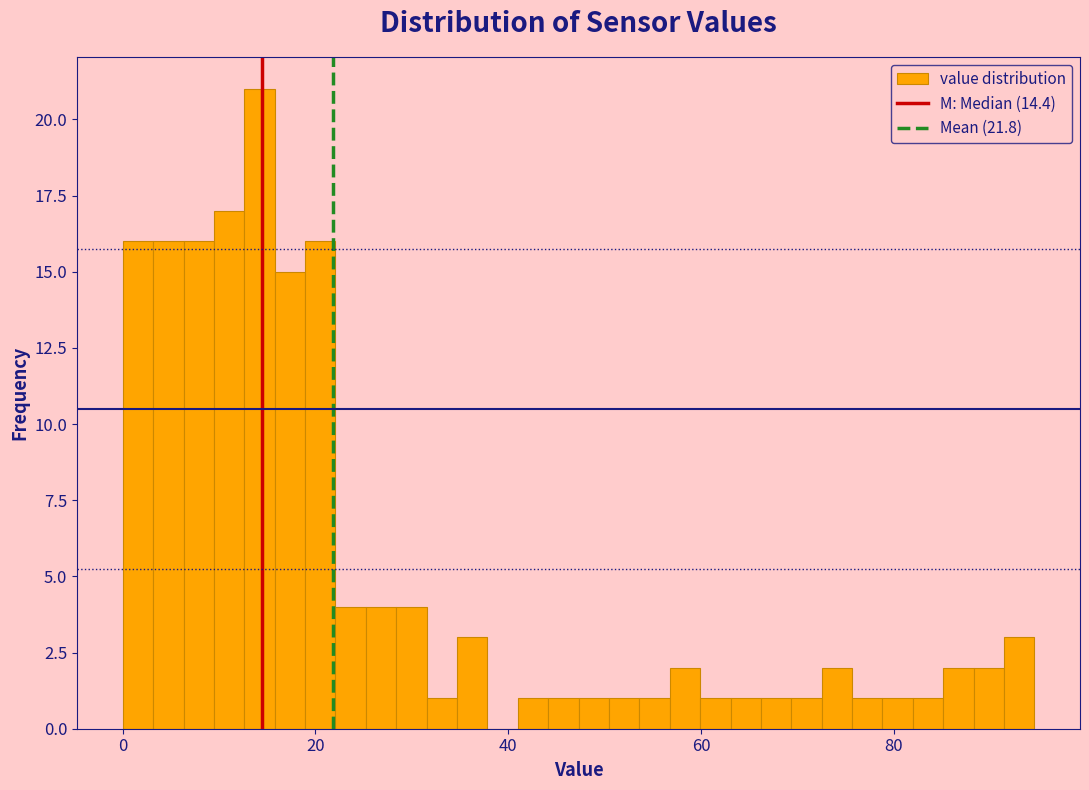

Around what value on the x-axis is the tallest bar? Give the approximate position of its centre, as read against the axis.

14